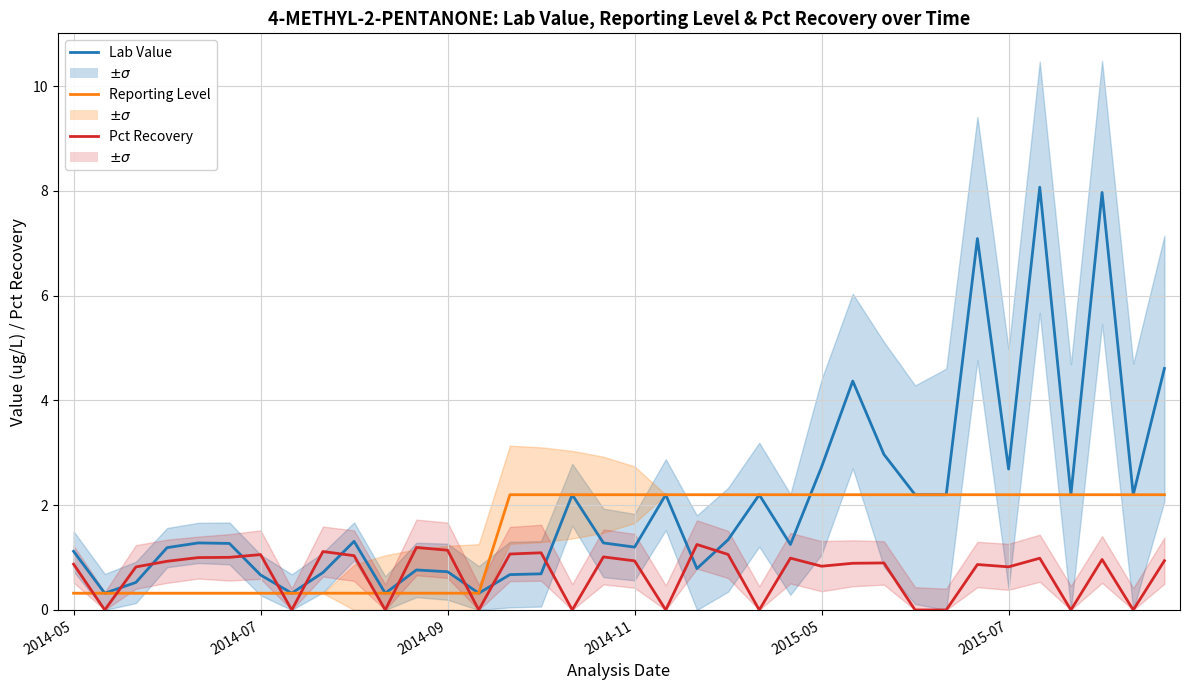

Which category has the highest value in the Lab Value series?

31